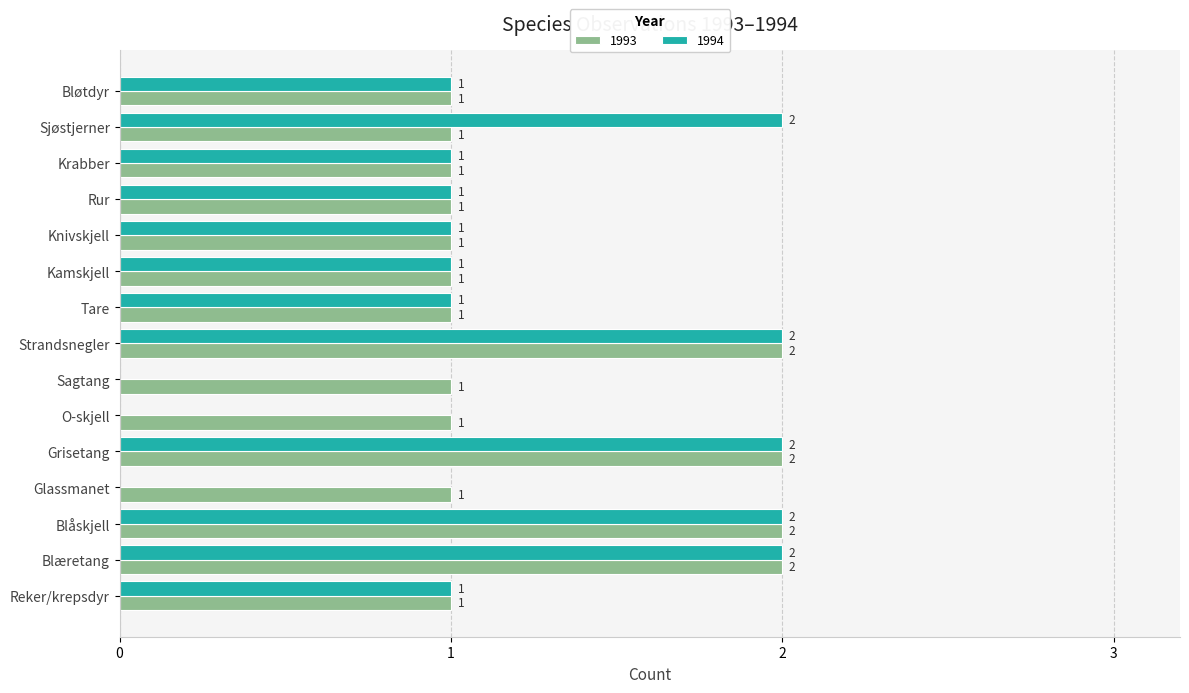

What is the difference between the 1994 values at Strandsnegler and Knivskjell?

1